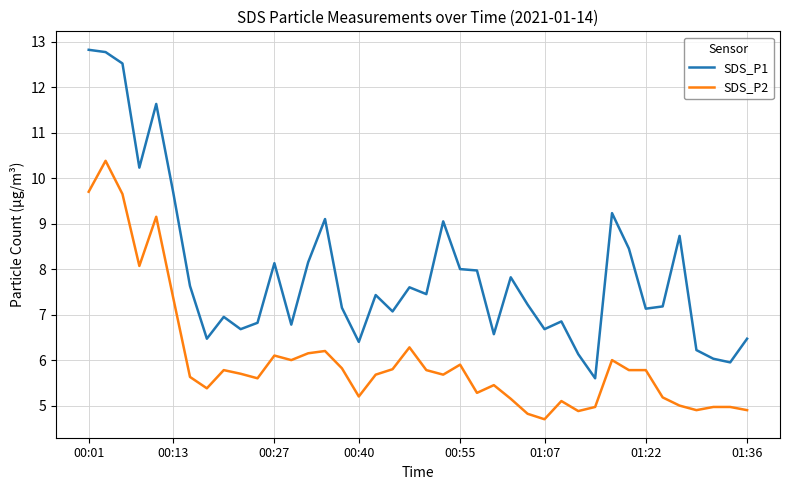

List the series in order of their peak value, lowest first.

SDS_P2, SDS_P1